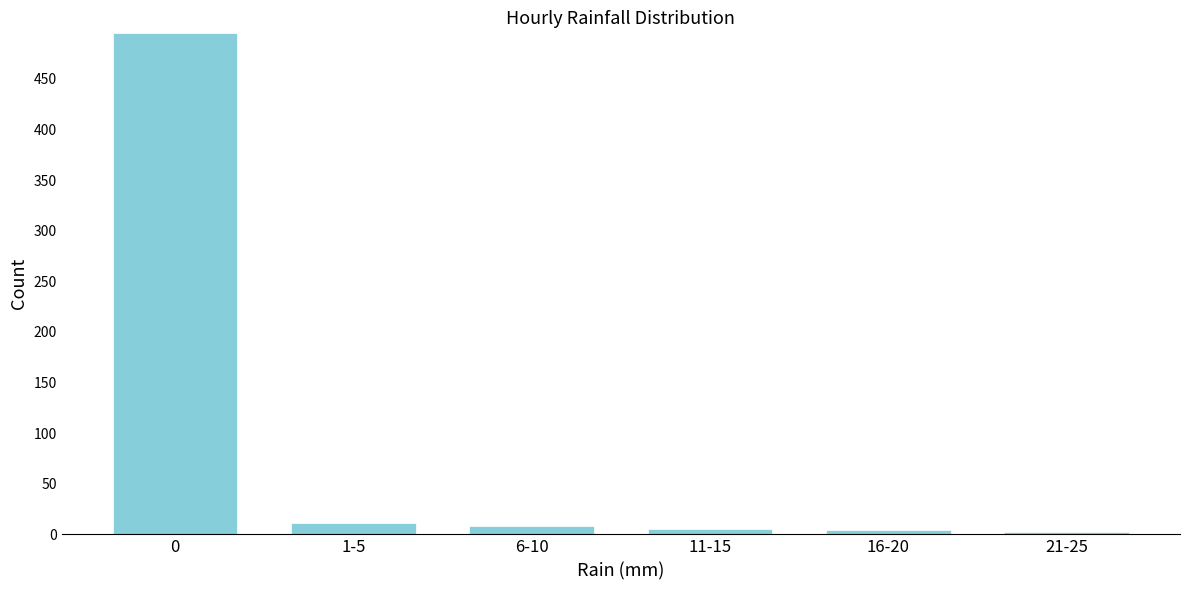

True or false: the data shows 2 at 21-25.

True